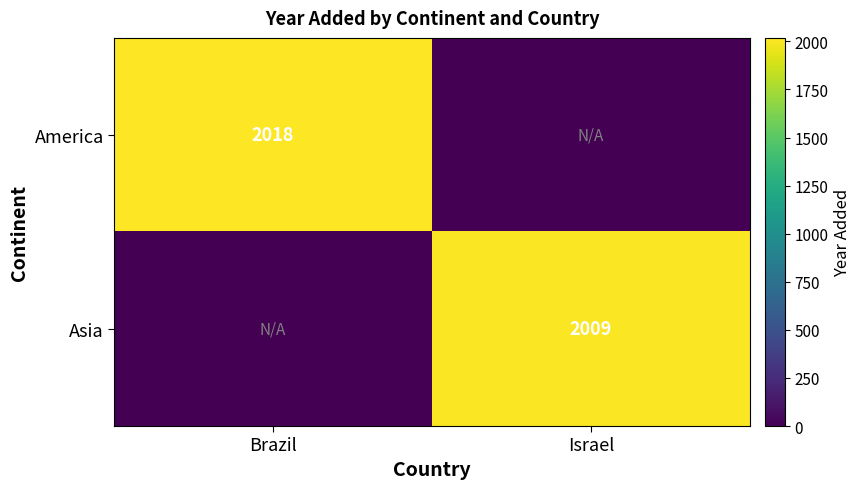

Is the value of Asia at Israel greater than the value of America at Brazil?

No